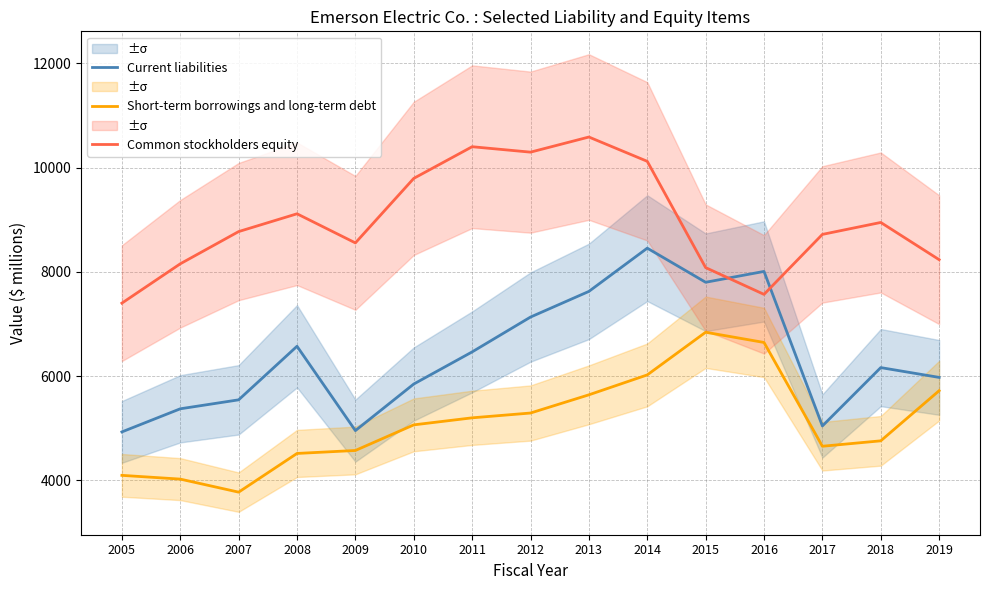

What is the difference between the maximum and second lowest values in the Common stockholders equity series?

3017